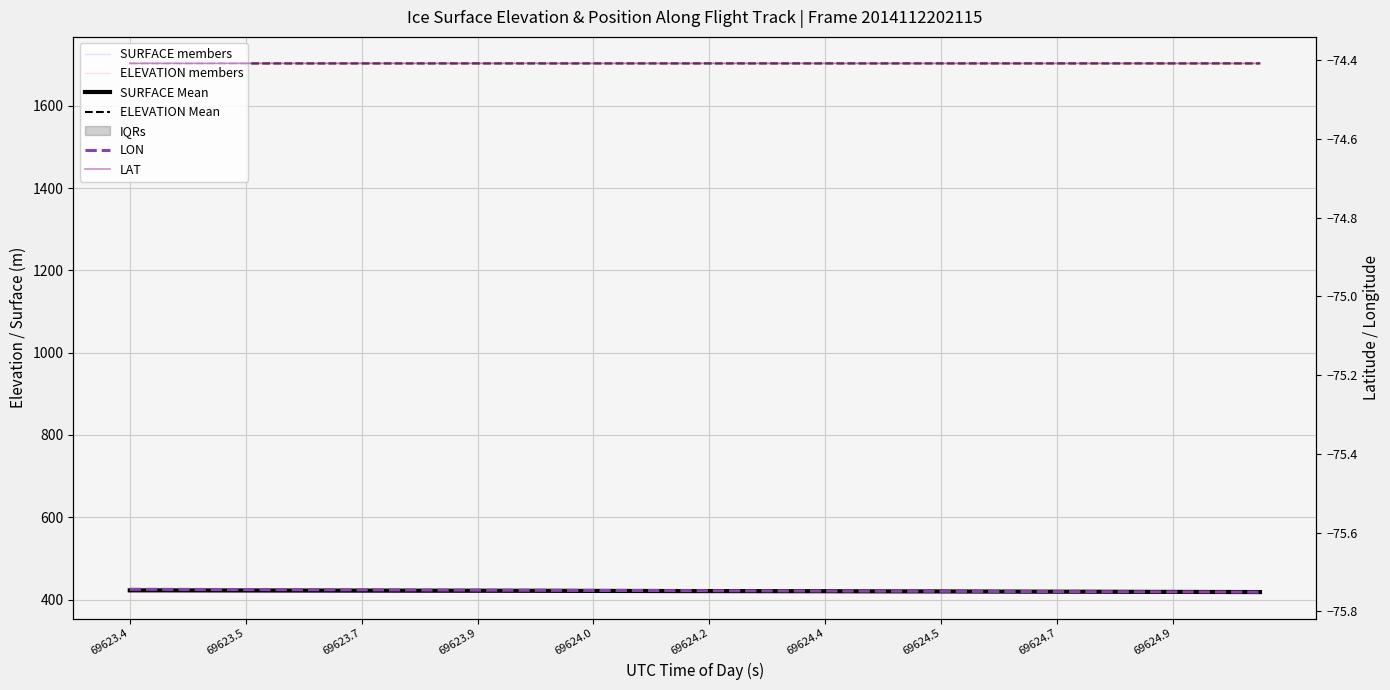

Is the value of LON at 17 greater than the value of ELEVATION members at 12?

No